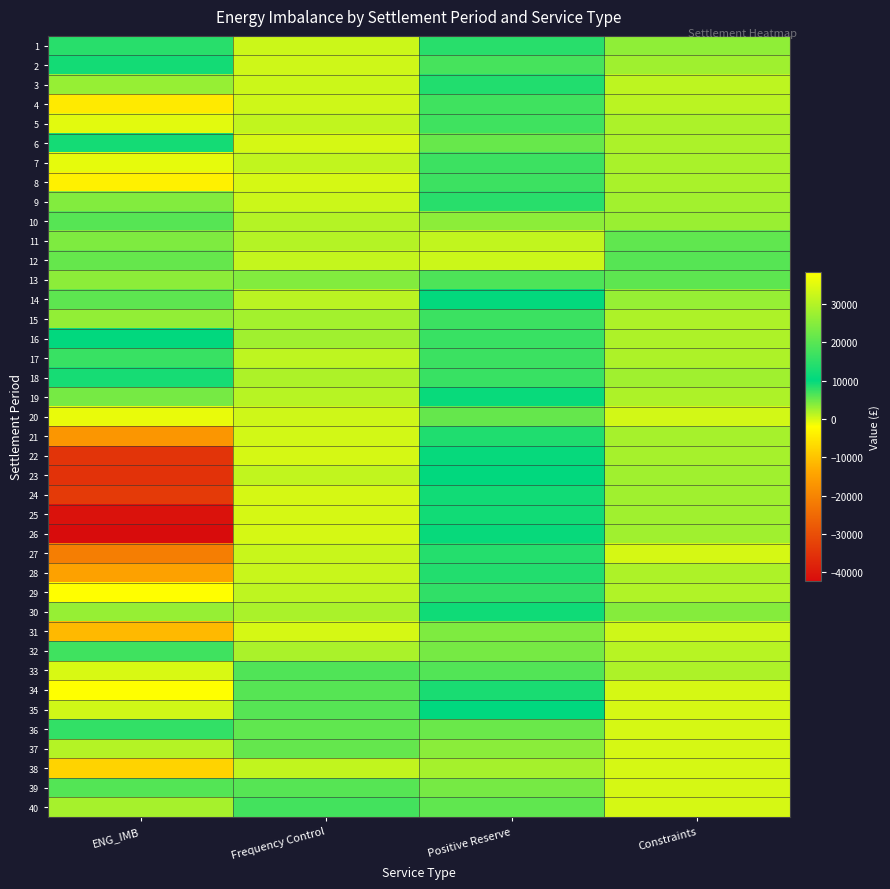

Which label corresponds to the smallest value in the chart?

ENG_IMB